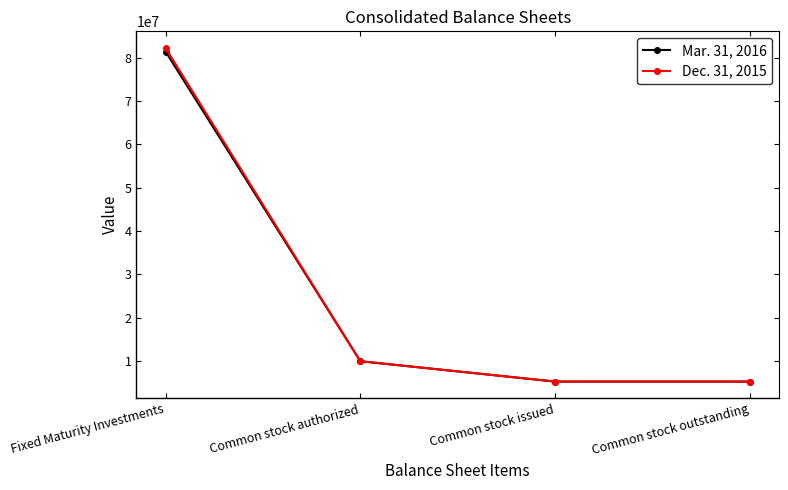

How many values in the Mar. 31, 2016 series are below 10000000?

2